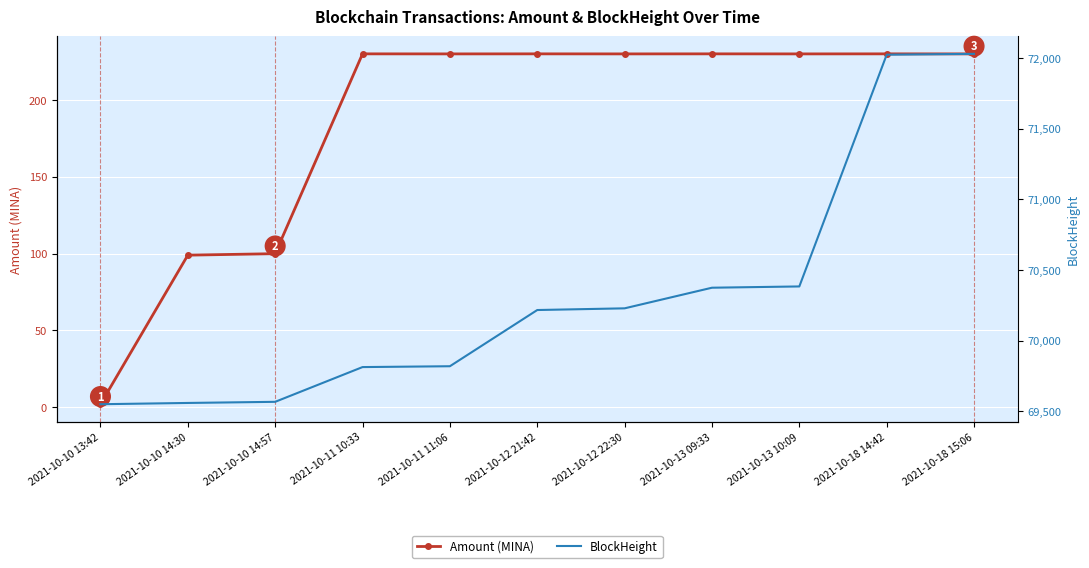

What is the label of the 7th point from the left?

2021-10-12 22:30